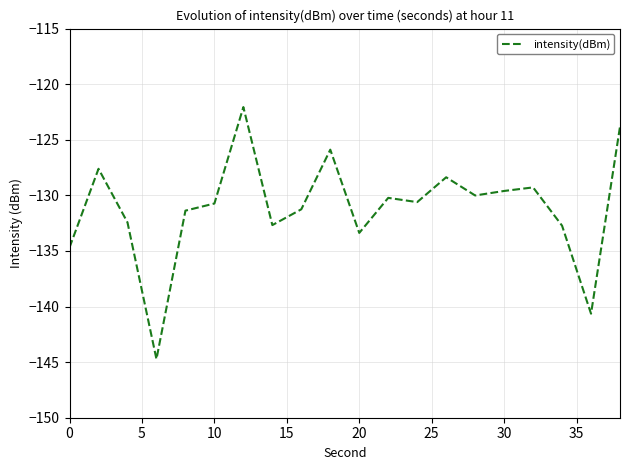

What is the difference between the second highest and minimum values?

20.9